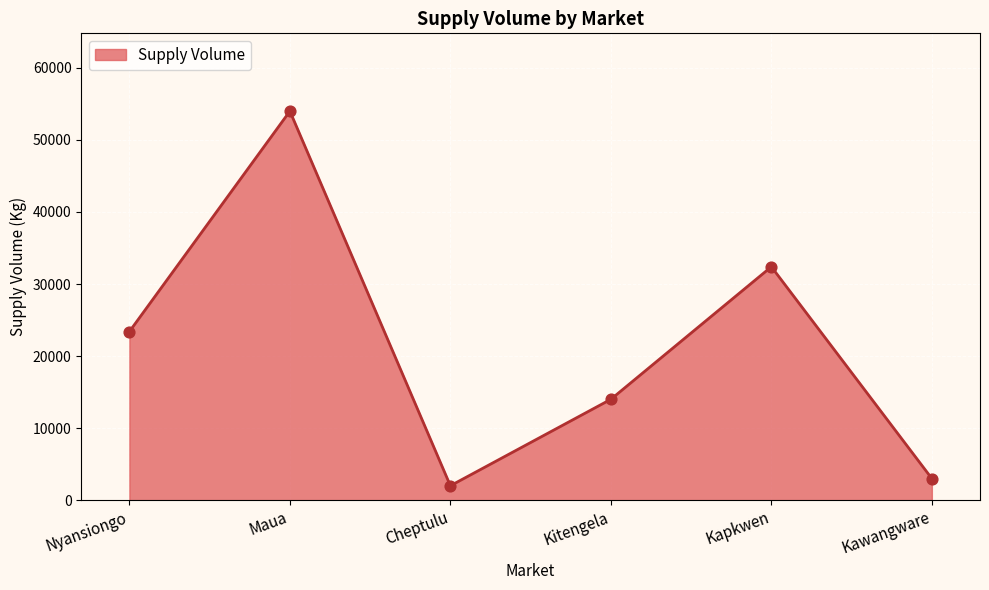

Between Cheptulu and Kawangware, which is larger?

Kawangware